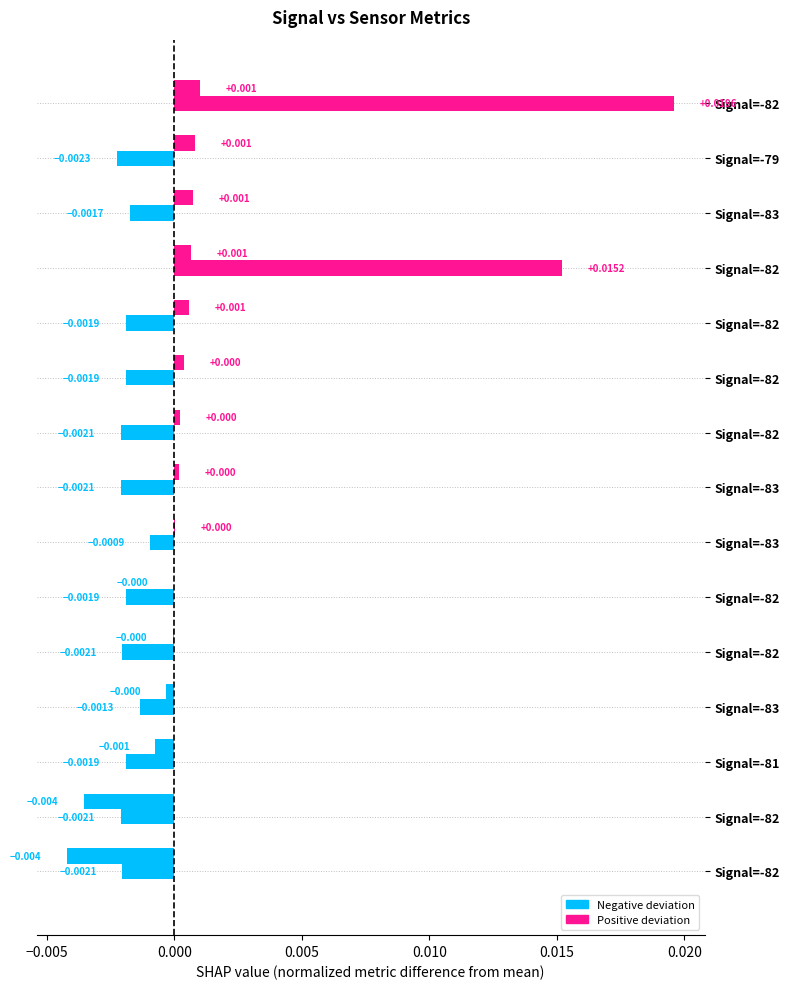

Count the number of categories in the chart.

15